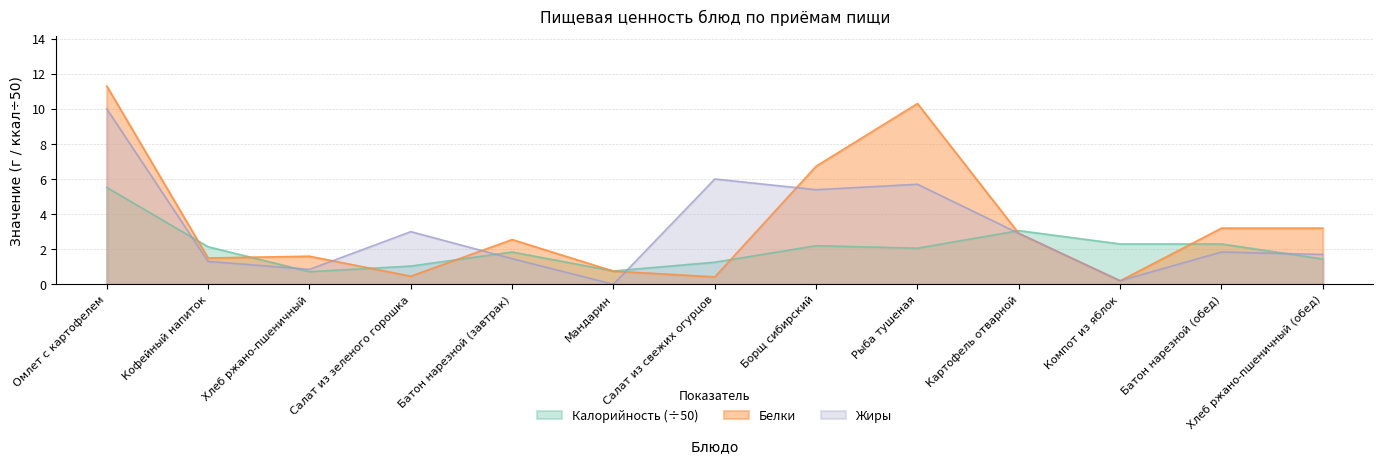

At which category is the sum across all series the highest?

Омлет с картофелем